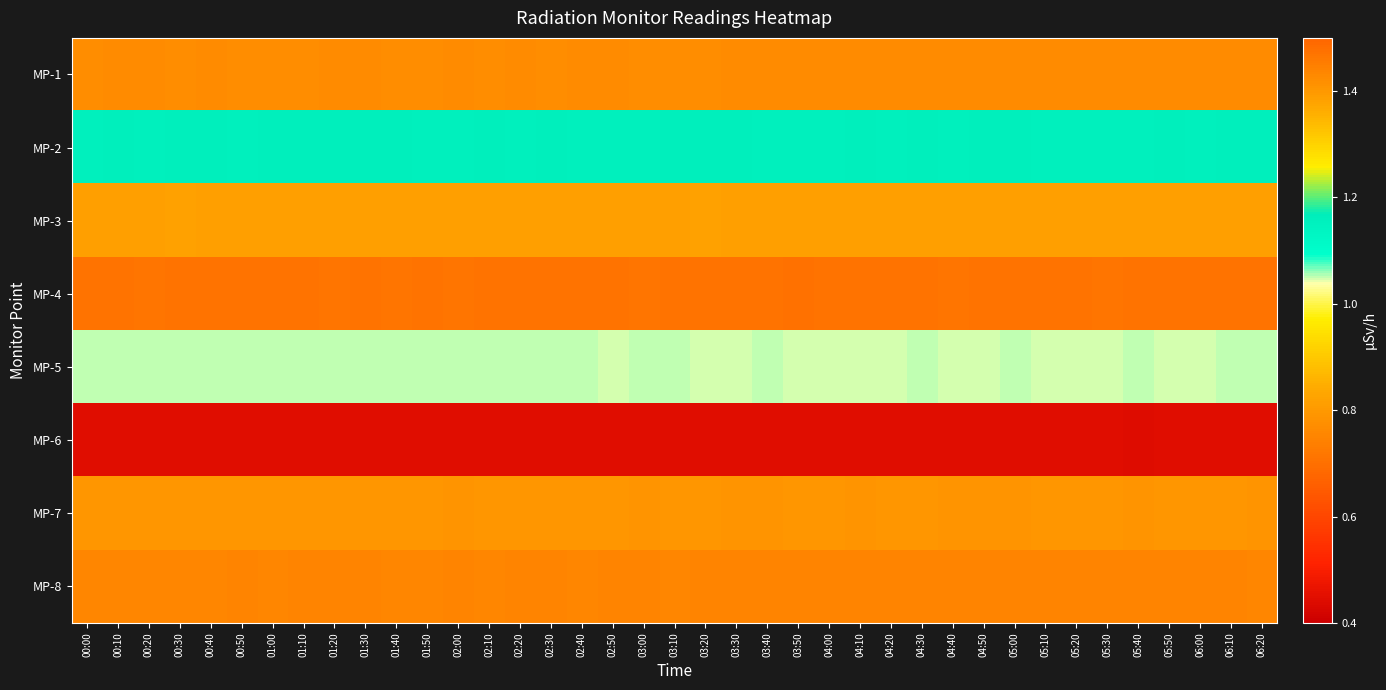

List the series in order of their peak value, highest first.

MP-4, MP-2, MP-5, MP-3, MP-7, MP-1, MP-8, MP-6